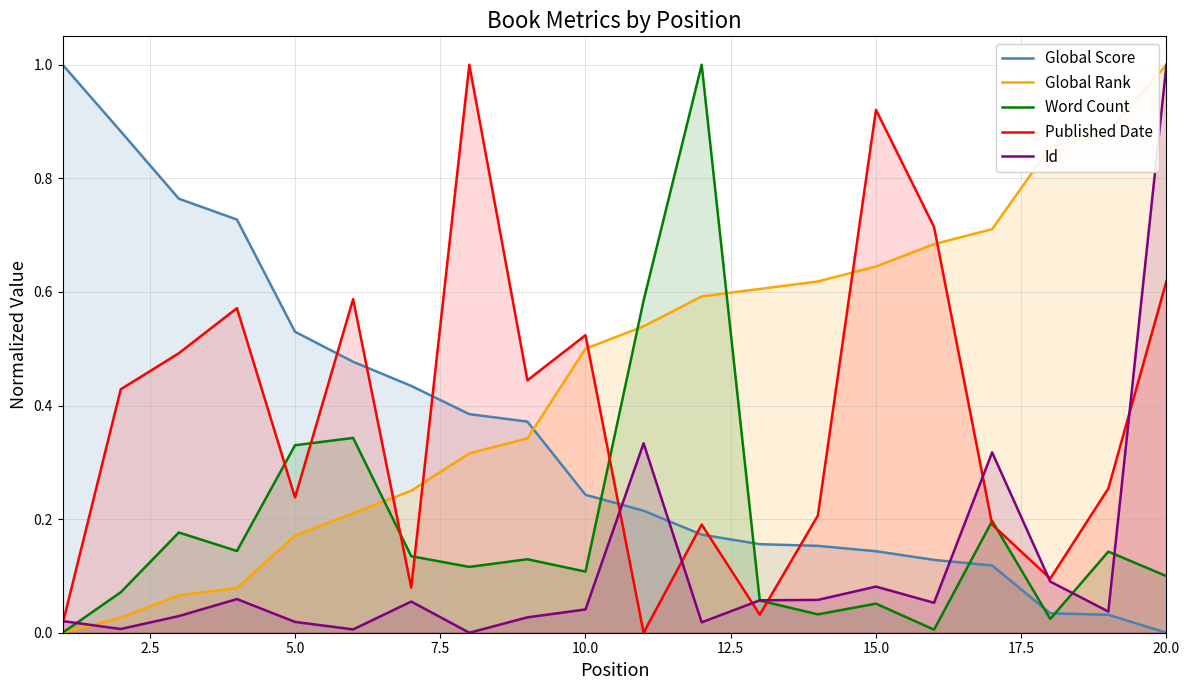

At which category is the sum across all series the highest?

20.0